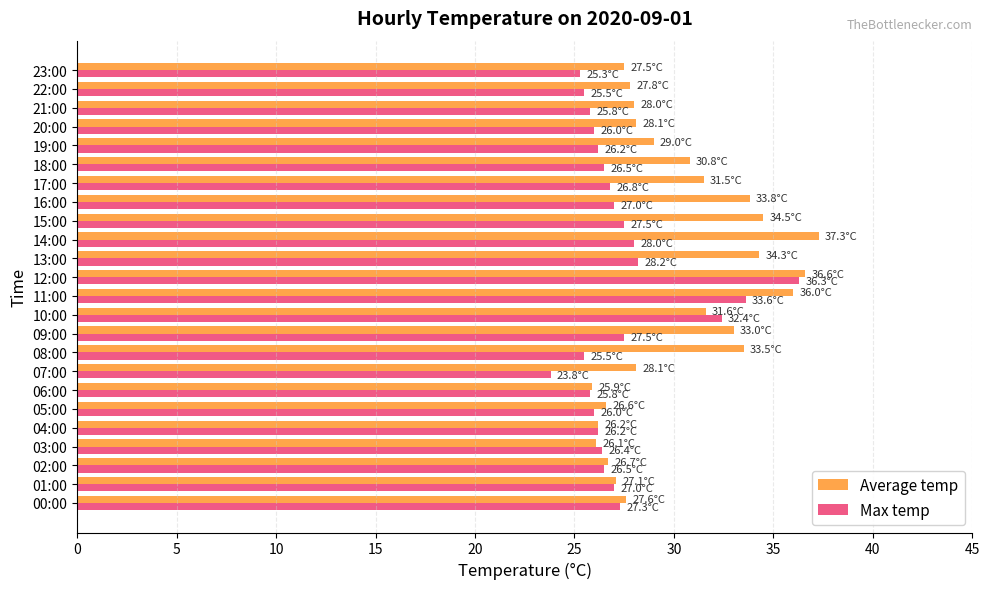

What is the sum of all Average temp values?

727.6